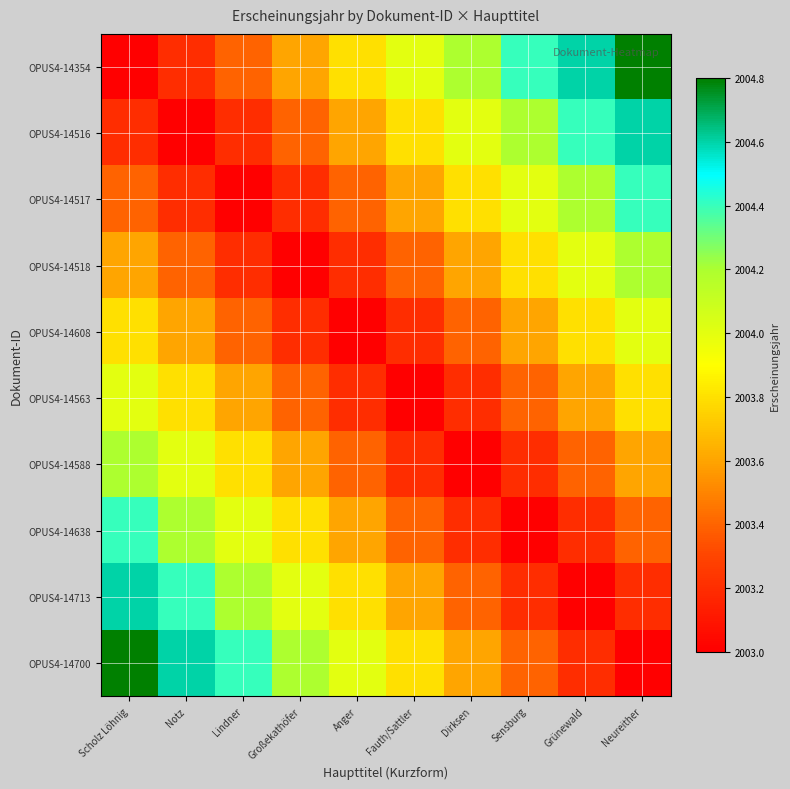

How many data points does each series have?

10